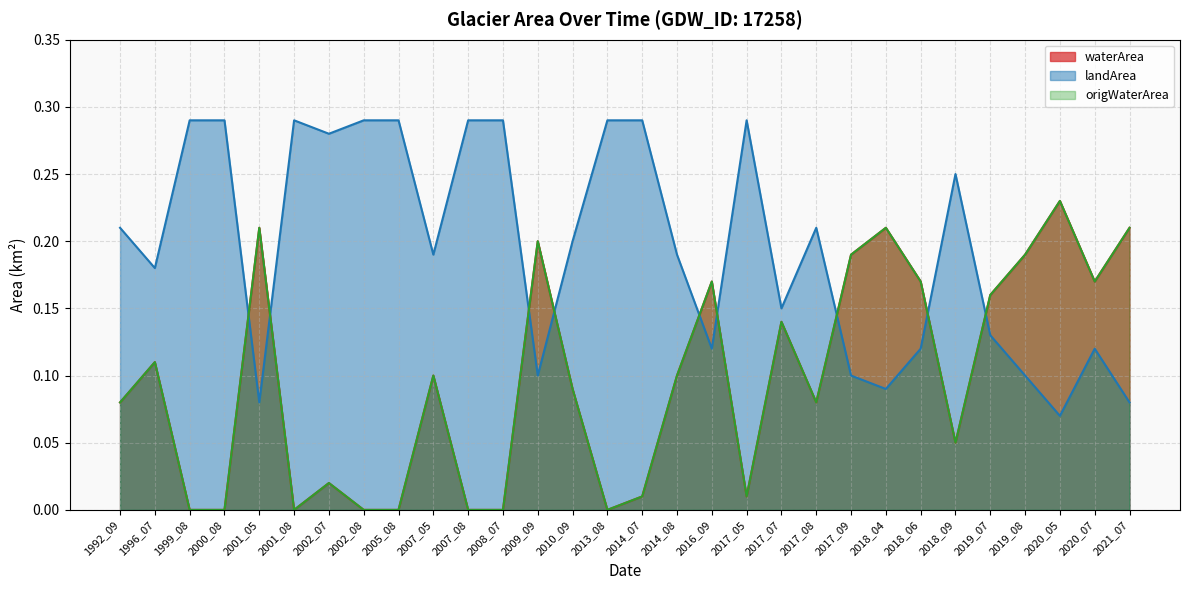

What are all the series names shown in the legend?

waterArea, landArea, origWaterArea